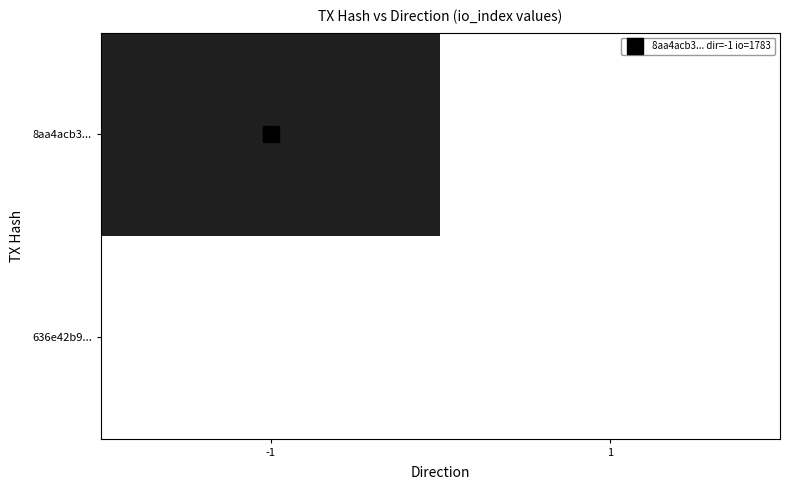

Reading left to right, transcribe all the data shown in this chart.

8aa4acb3856de4fe1514e5e5329122f30b17774: -1	1783
636e42b946d352026781e2d17f5d2d2edb94fae: 1	0